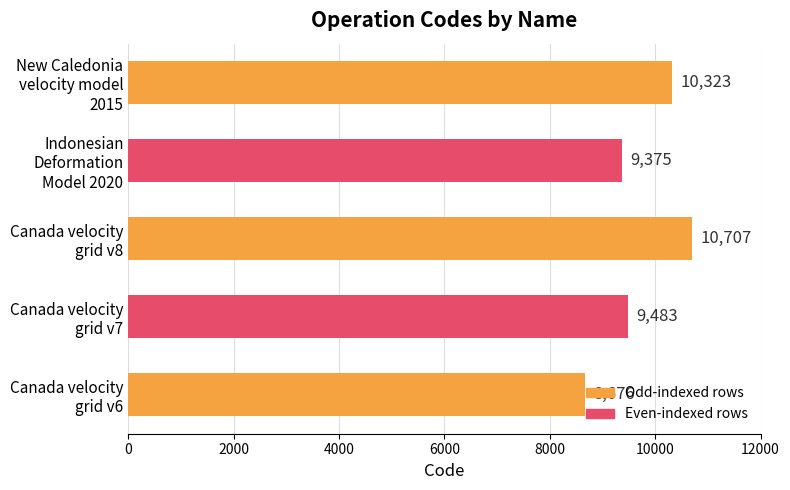

What is the difference between the maximum and minimum values?

2031